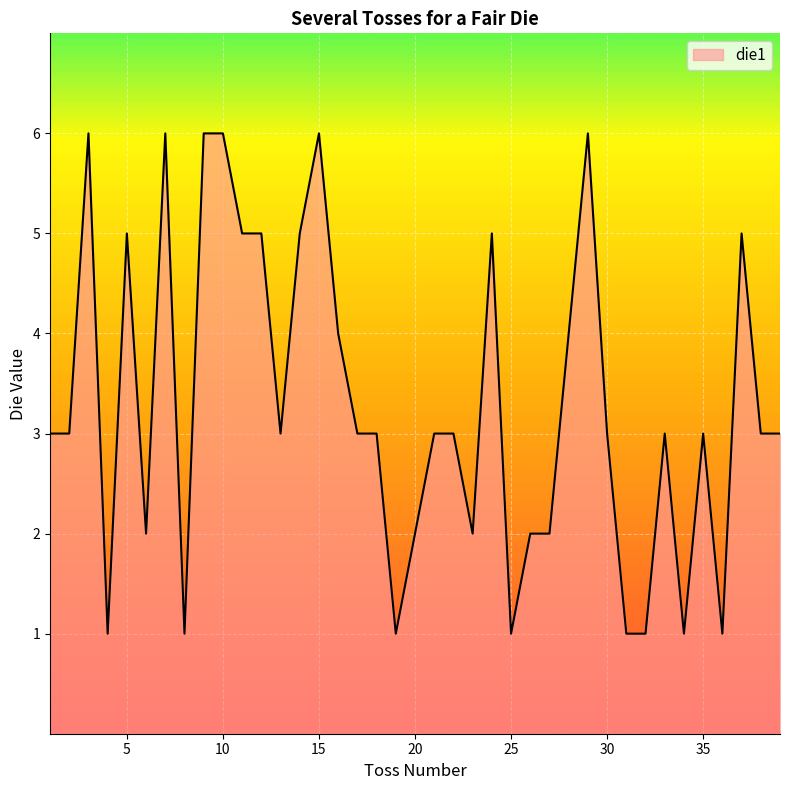

What is the greatest value displayed?

6